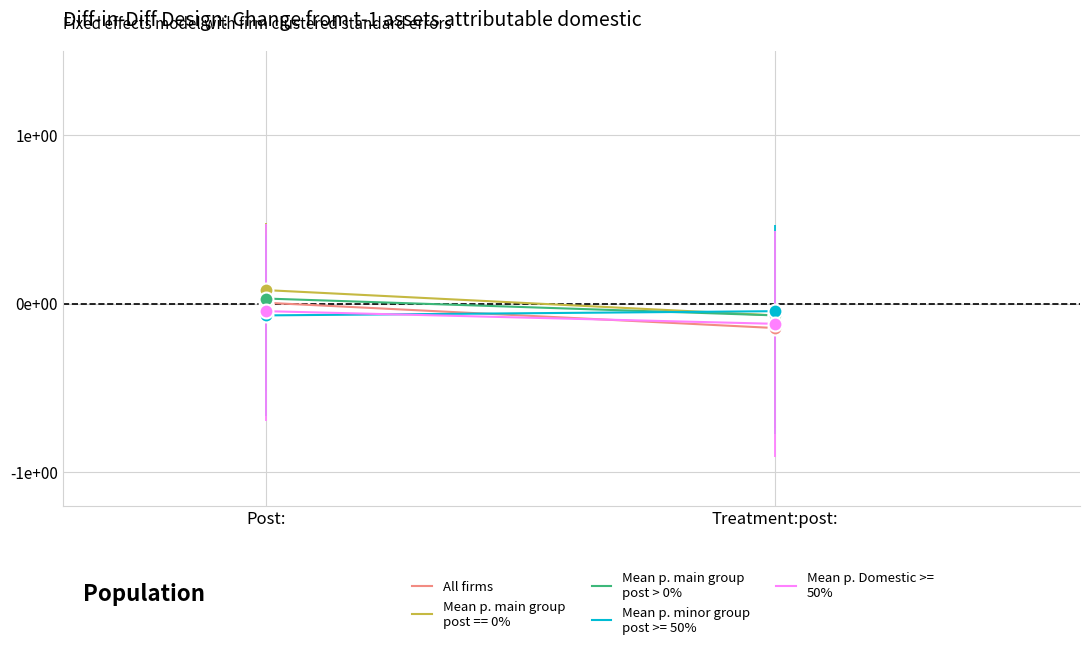

Read the All firms value at Treatment:post:.

-0.1